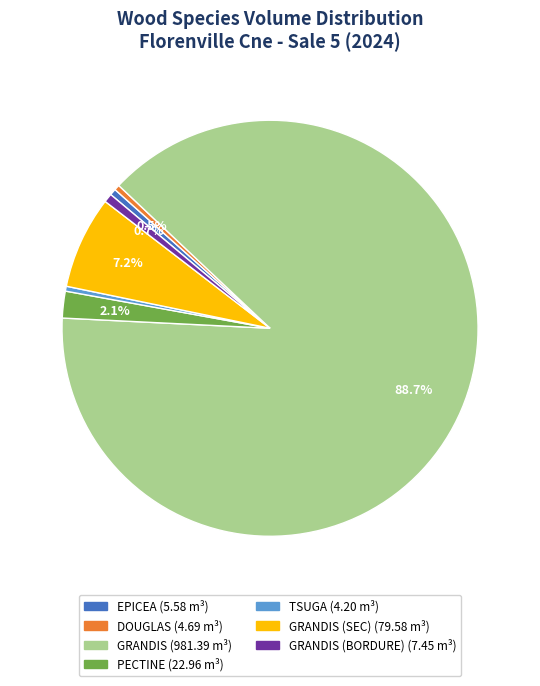

Is there a majority slice in this chart?

Yes